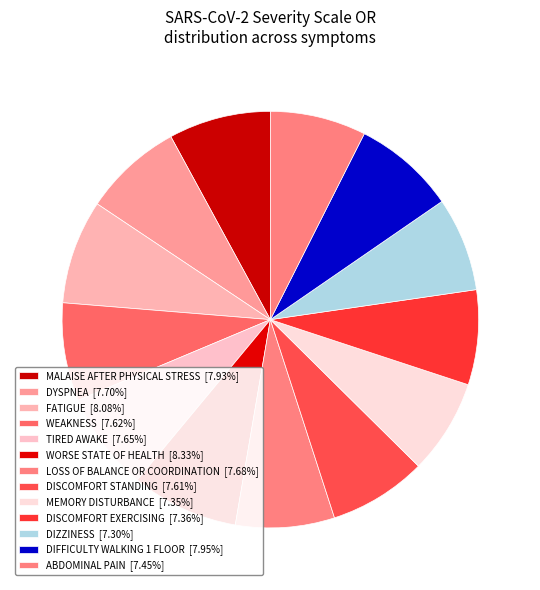

Rank the categories by value from highest to lowest.

WORSE STATE OF HEALTH, FATIGUE, DIFFICULTY WALKING 1 FLOOR, MALAISE AFTER PHYSICAL STRESS, DYSPNEA, LOSS OF BALANCE OR COORDINATION, TIRED AWAKE, WEAKNESS, DISCOMFORT STANDING, ABDOMINAL PAIN, DISCOMFORT EXERCISING, MEMORY DISTURBANCE, DIZZINESS